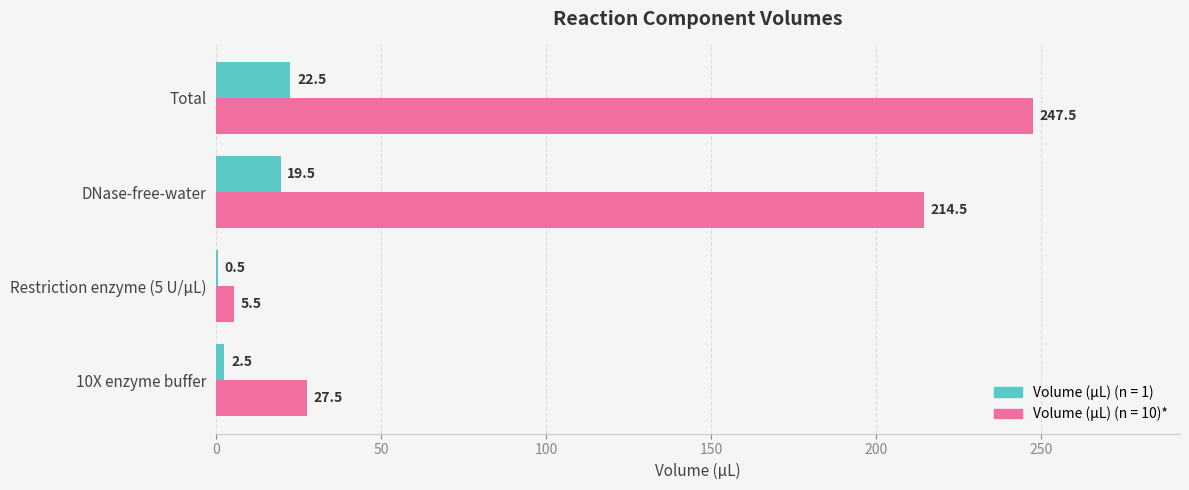

At which label does Volume (µL) (n = 10)* reach its peak?

Total